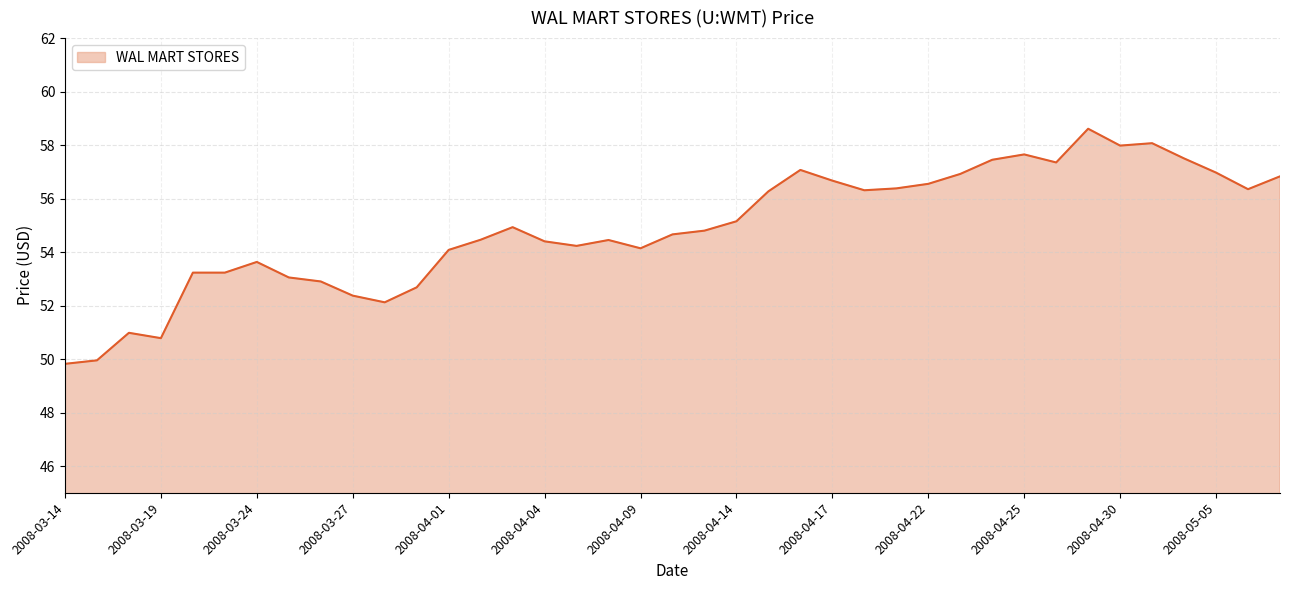

What is the greatest value displayed?

58.6